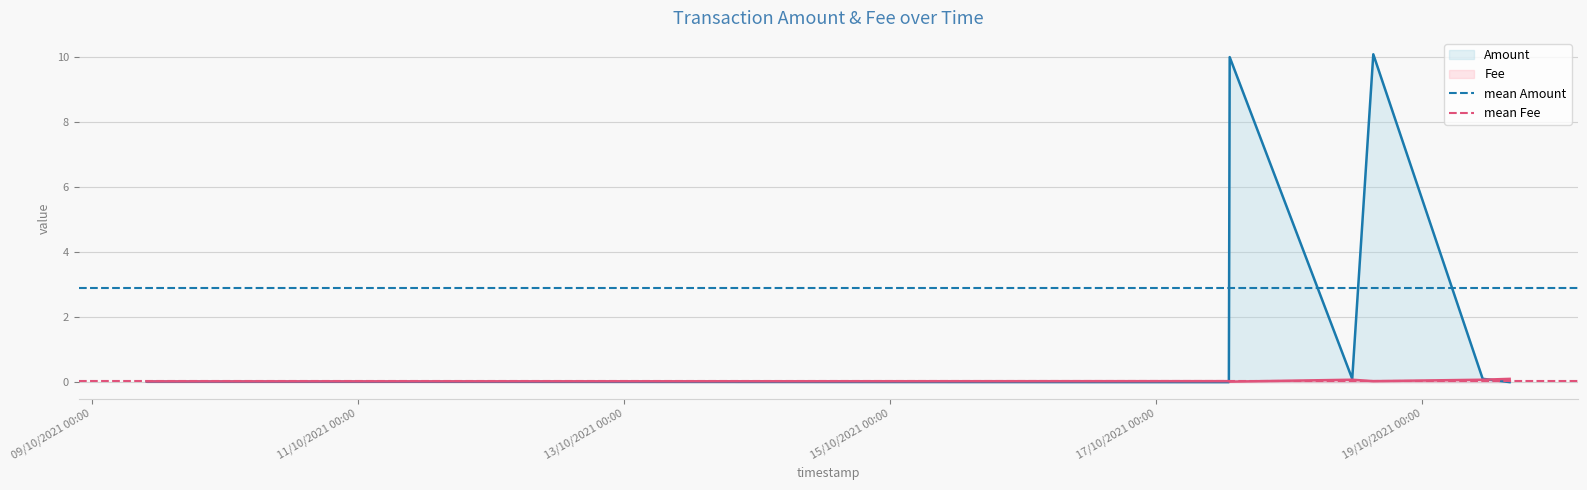

How many categories are shown in the chart?

7